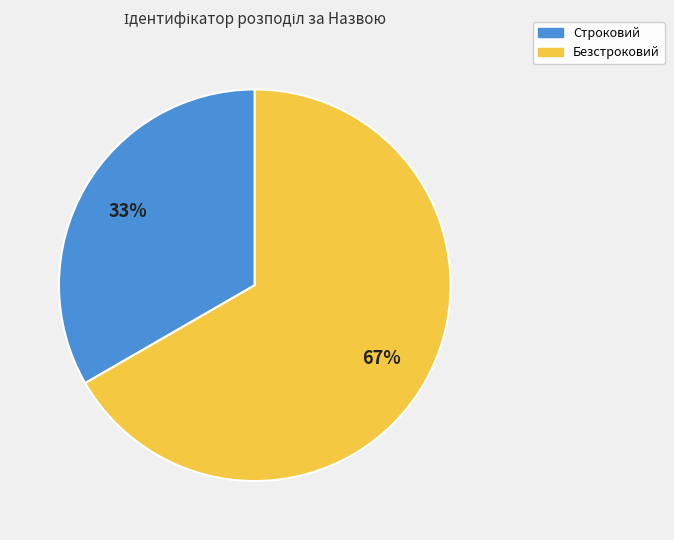

Which has a higher value, Строковий or Безстроковий?

Безстроковий